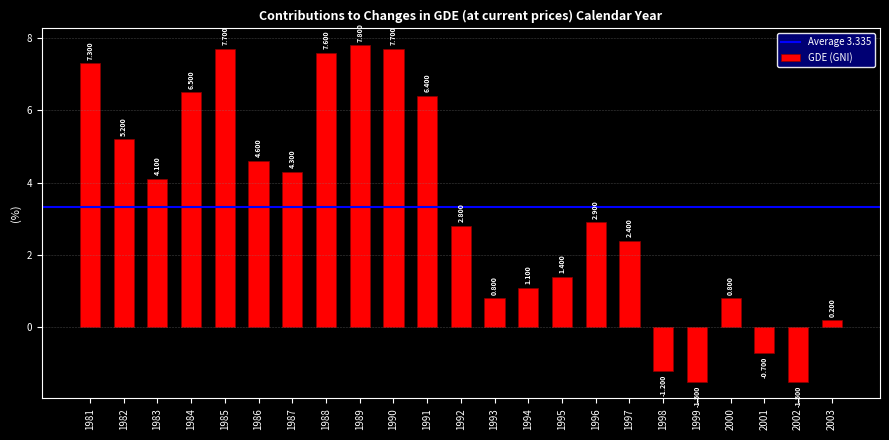

How many data points are less than 2?

9